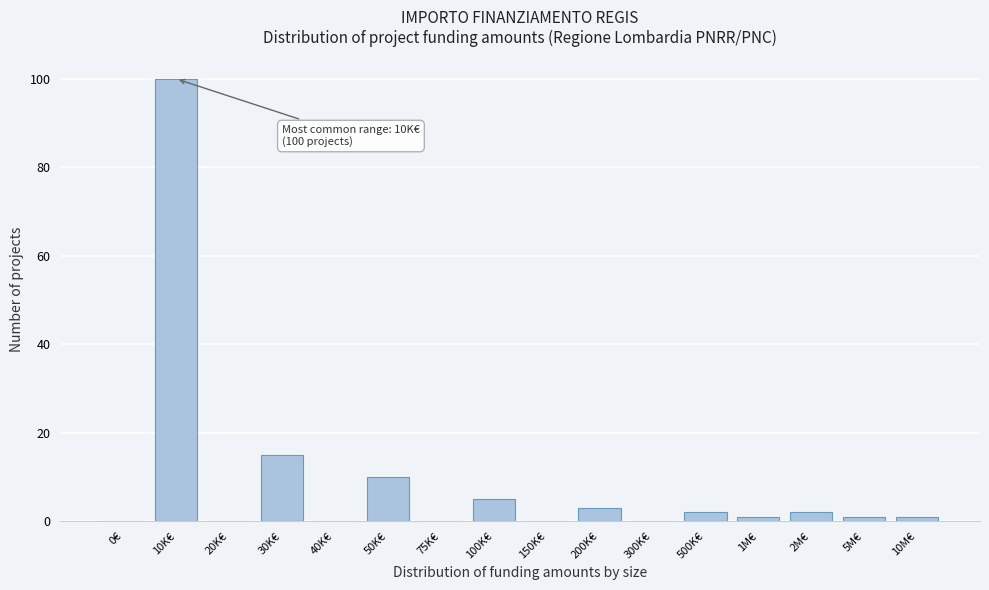

Reading left to right, transcribe all the data shown in this chart.

0€=0	10K€=100	20K€=0	30K€=15	40K€=0	50K€=10	75K€=0	100K€=5	150K€=0	200K€=3	300K€=0	500K€=2	1M€=1	2M€=2	5M€=1	10M€=1